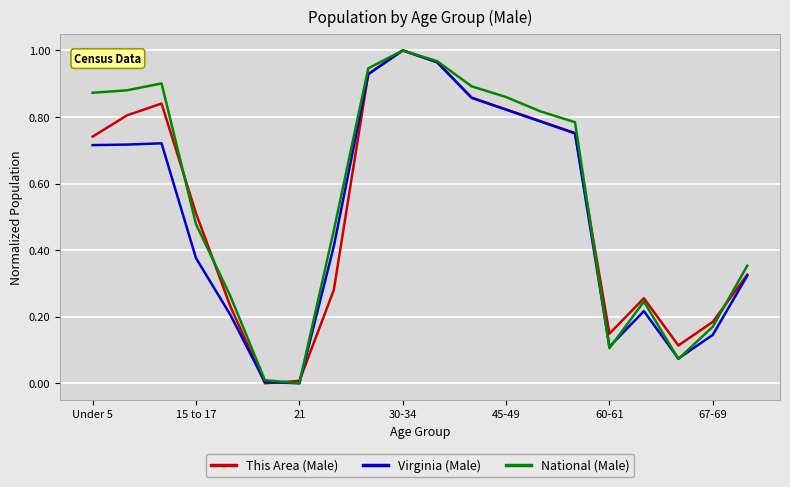

What are all the series names shown in the legend?

This Area (Male), Virginia (Male), National (Male)